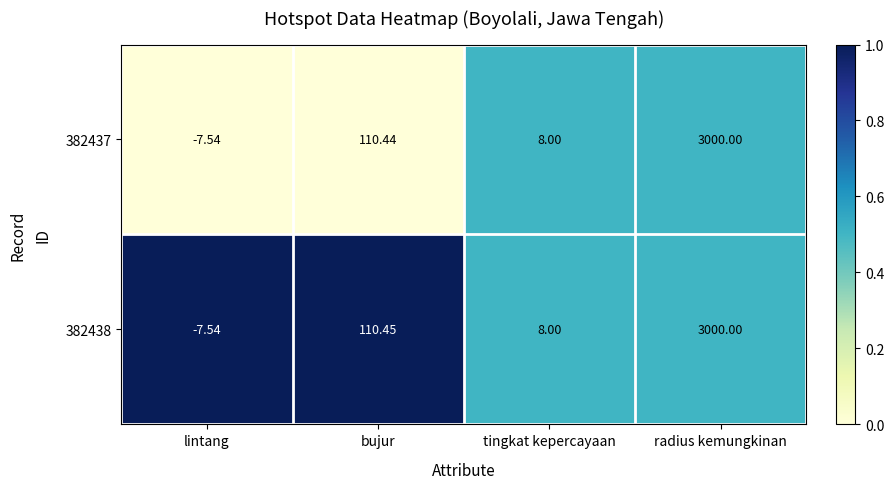

What is the spread (max minus min) of values at bujur?

0.0